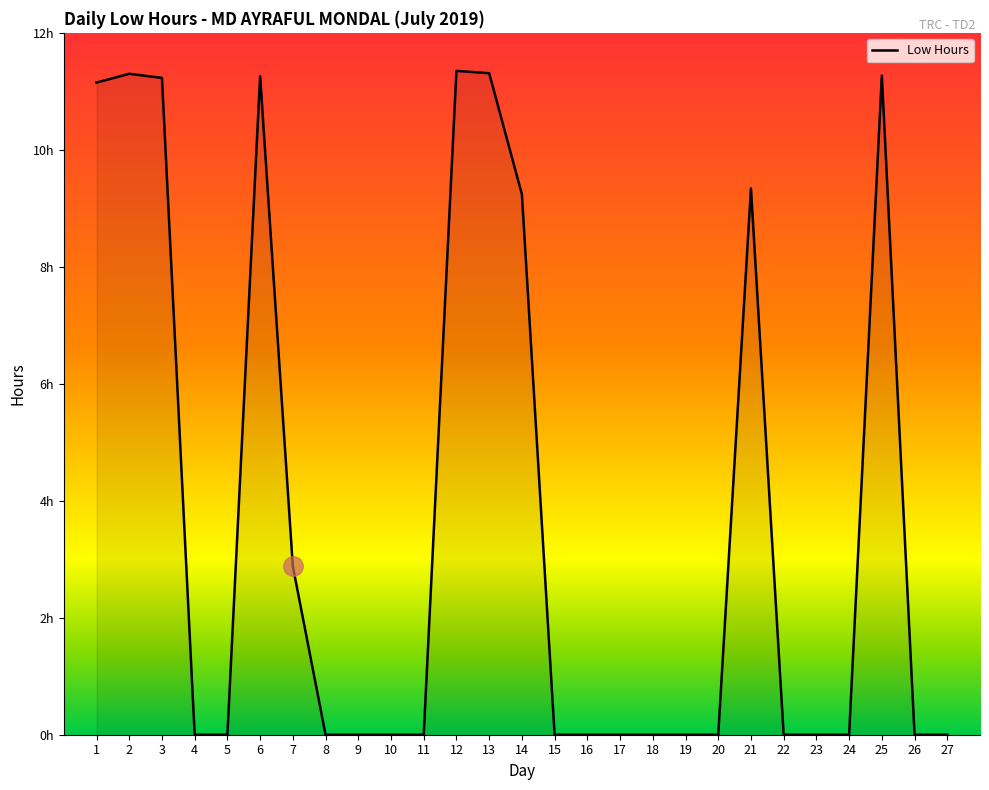

What is the difference between the maximum and minimum values?

11.3